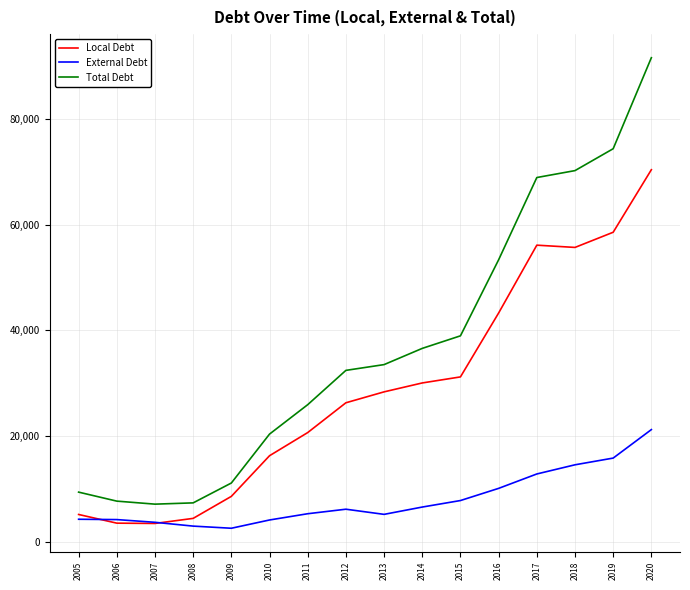

Which series has the widest spread of values?

Total Debt